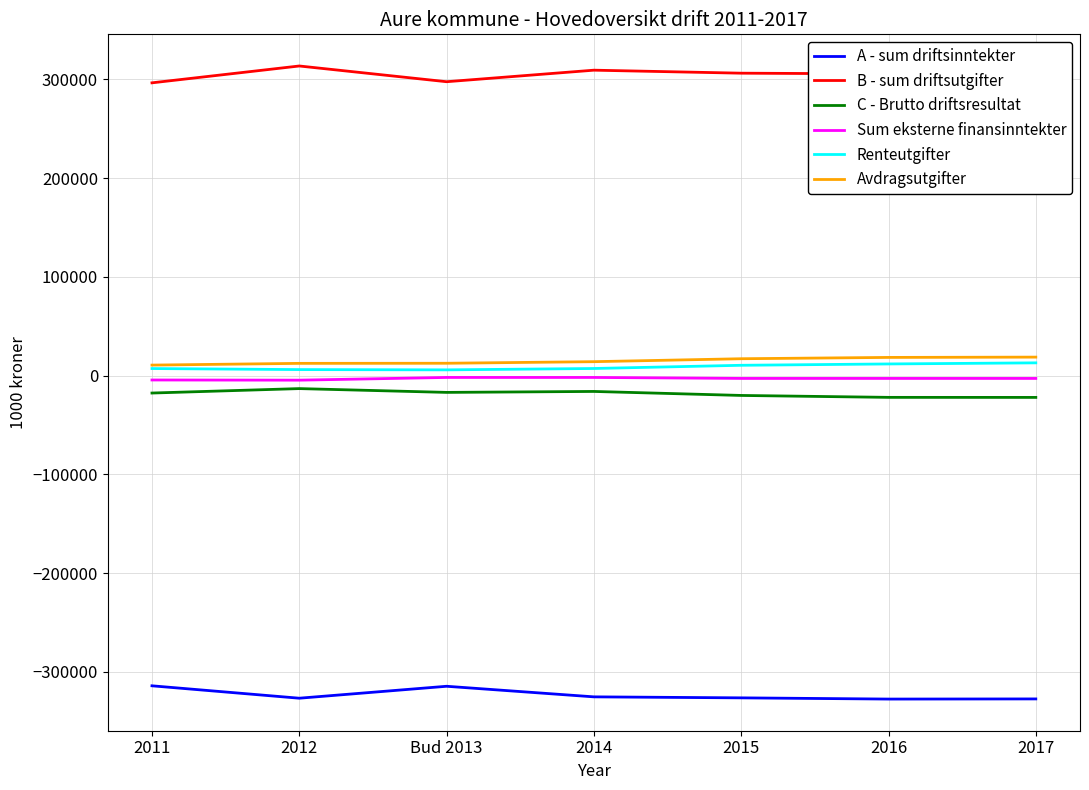

What is the minimum value shown in the chart?

-327725